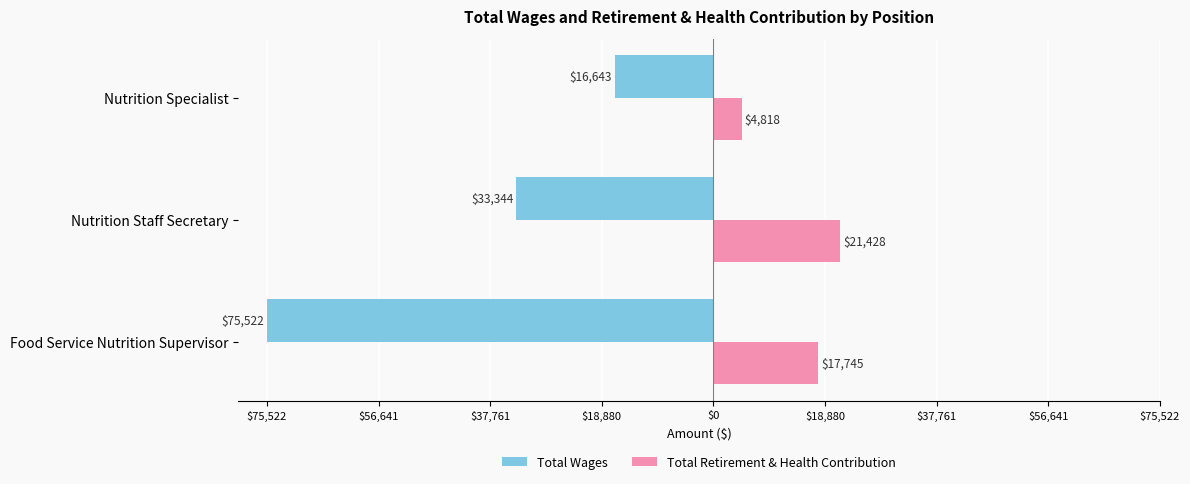

Reading right to left, list all the values displayed in this chart.

Total Wages: -16643	-33344	-75522
Total Retirement & Health Contribution: 4818	21428	17745